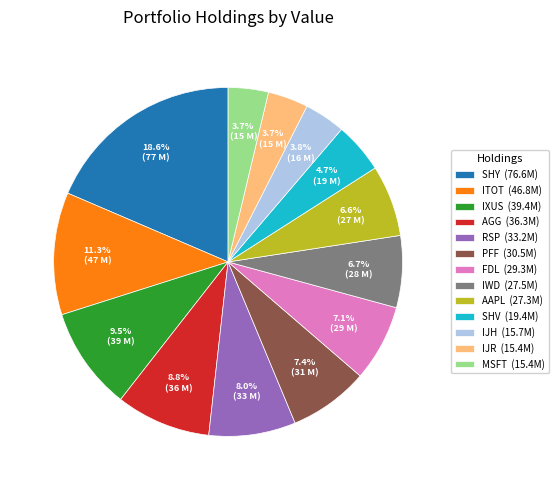

Does any single category account for the majority?

No